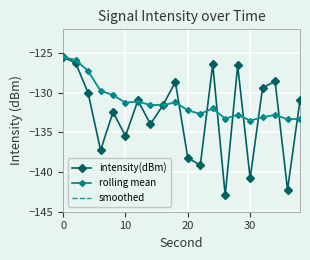

Which series has the largest range (max minus min)?

intensity(dBm)